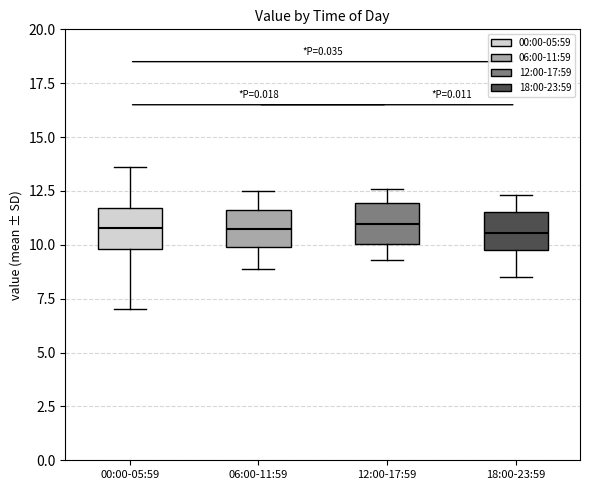

Where does the lower whisker of the box for 18:00-23:59 end on the y-axis? The values are not printed on the chart, so give them approximately, as read against the axis.

8.5